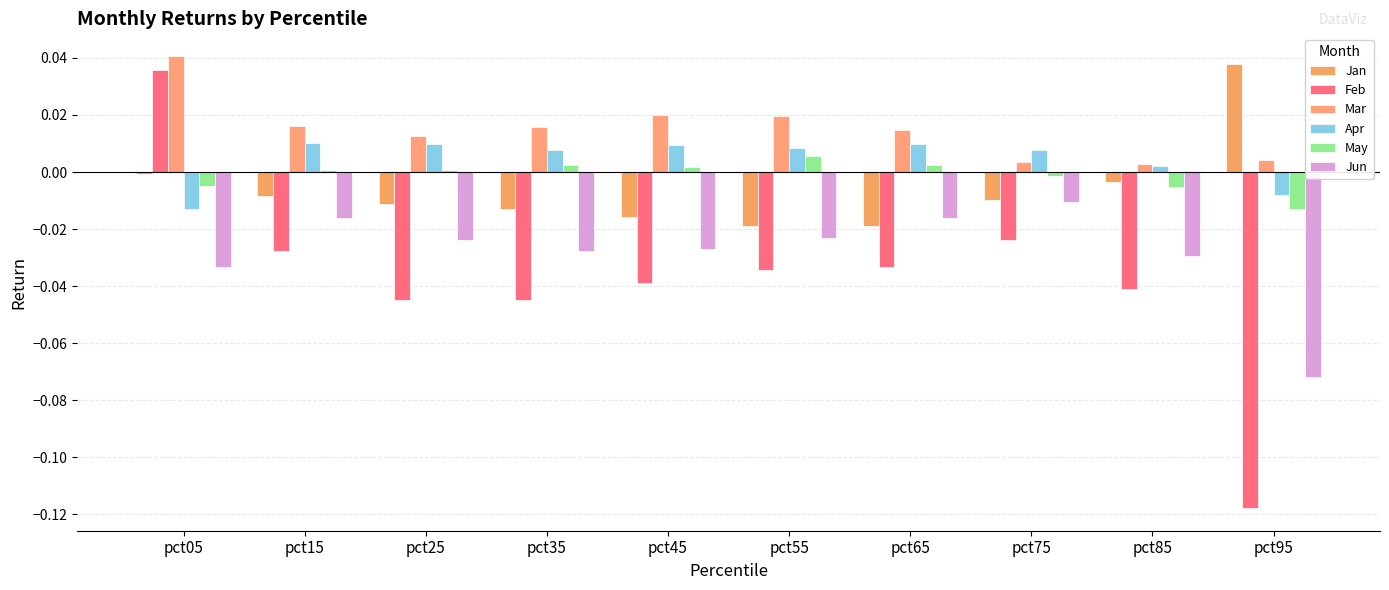

Between pct85 and pct95, which series saw the biggest shift?

Feb